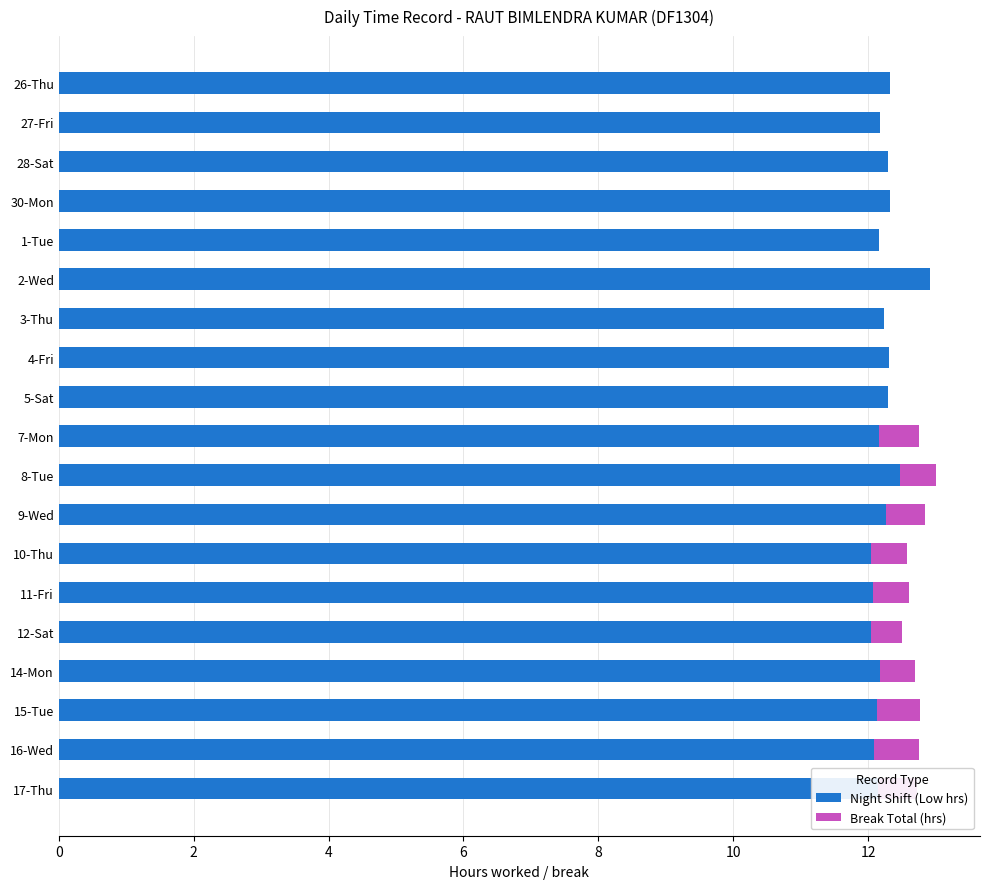

True or false: Night Shift (Low hrs) has a value of 12.3 at 9-Wed.

True